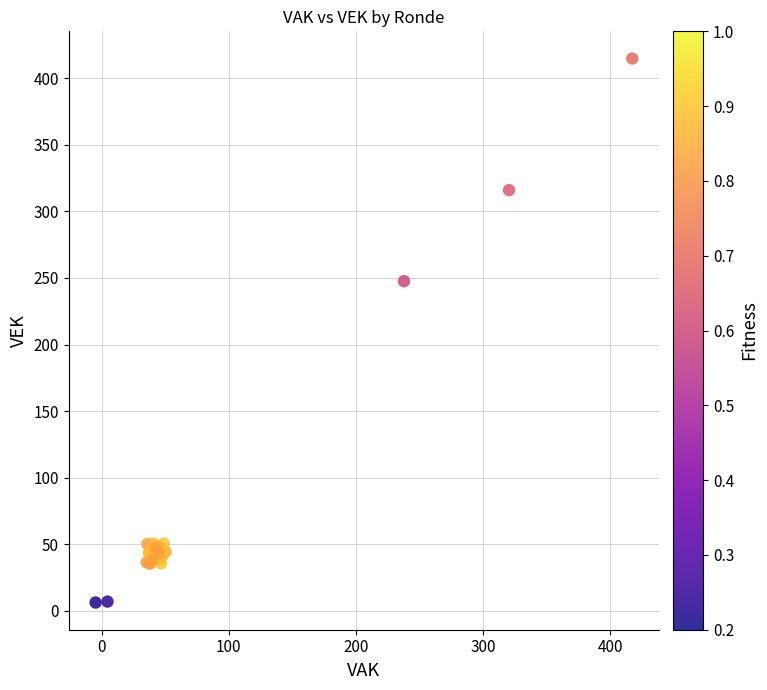

What Y value in the scatter plot is closest to 210?

247.5